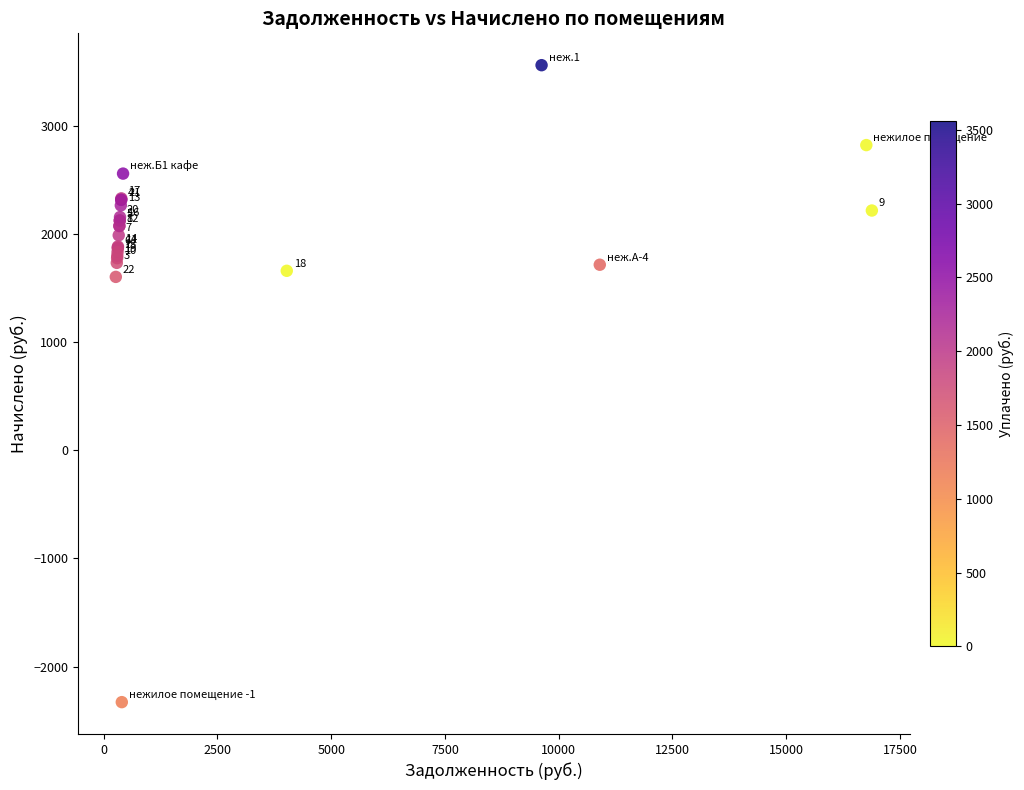

What Y value in the scatter plot is closest to 615?

1602.7